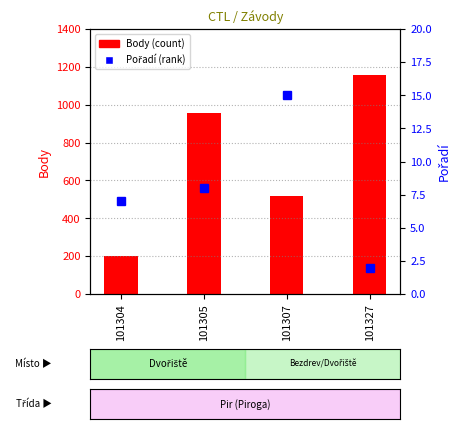

The Body series shows 1648 at 101327. True or false?

False